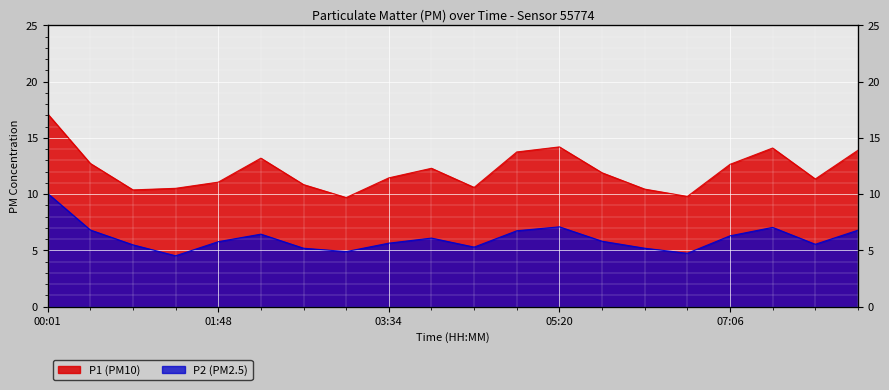

Between 02:14 and 04:27, which series saw the biggest shift?

P1